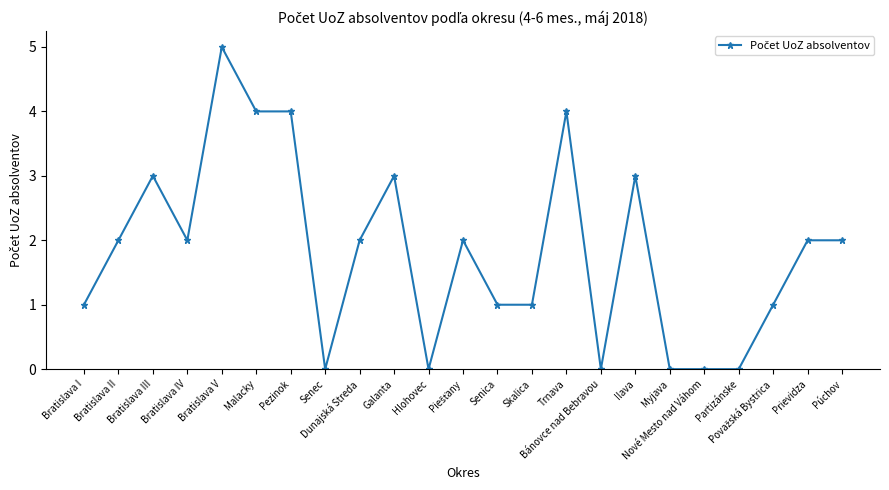

What is the approximate value at Ilava?

3